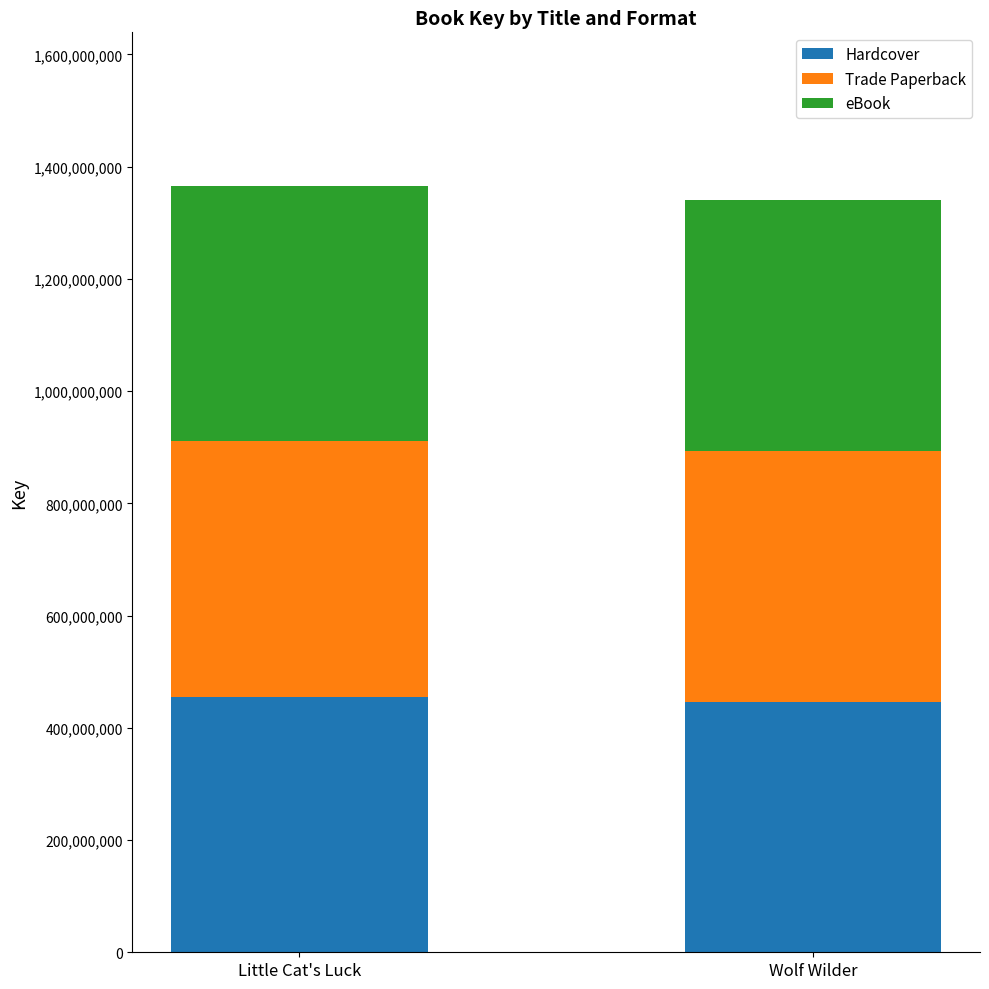

What is the highest value of the Hardcover series?

455327450